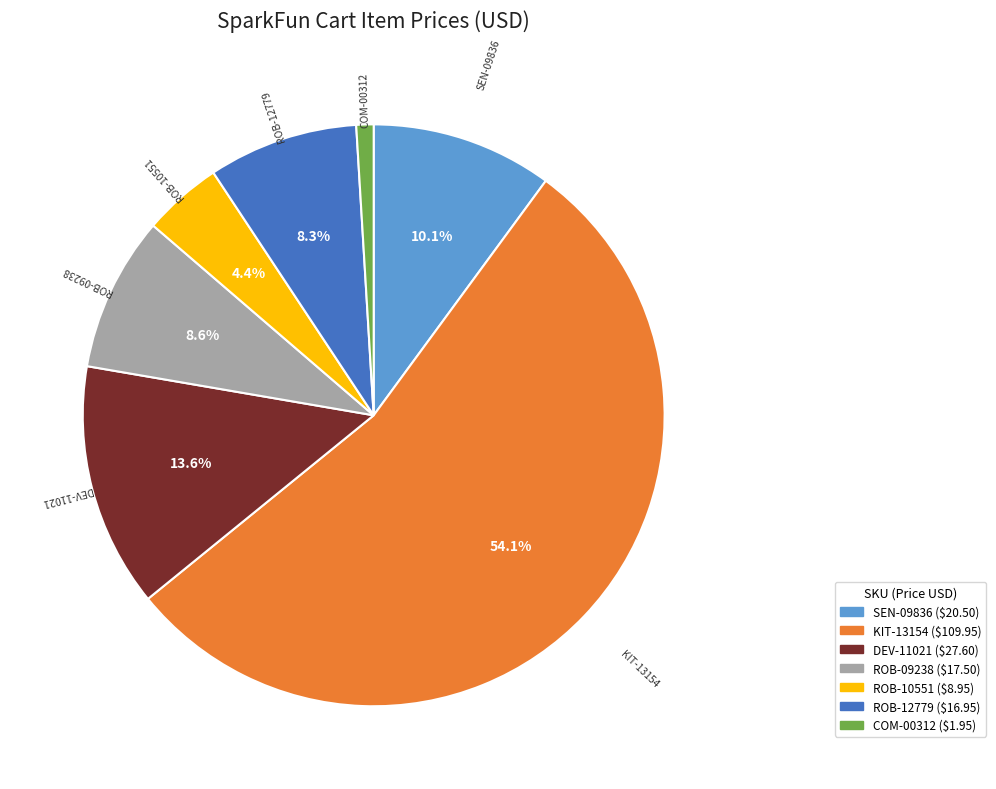

Which slice represents more than half of the pie?

KIT-13154